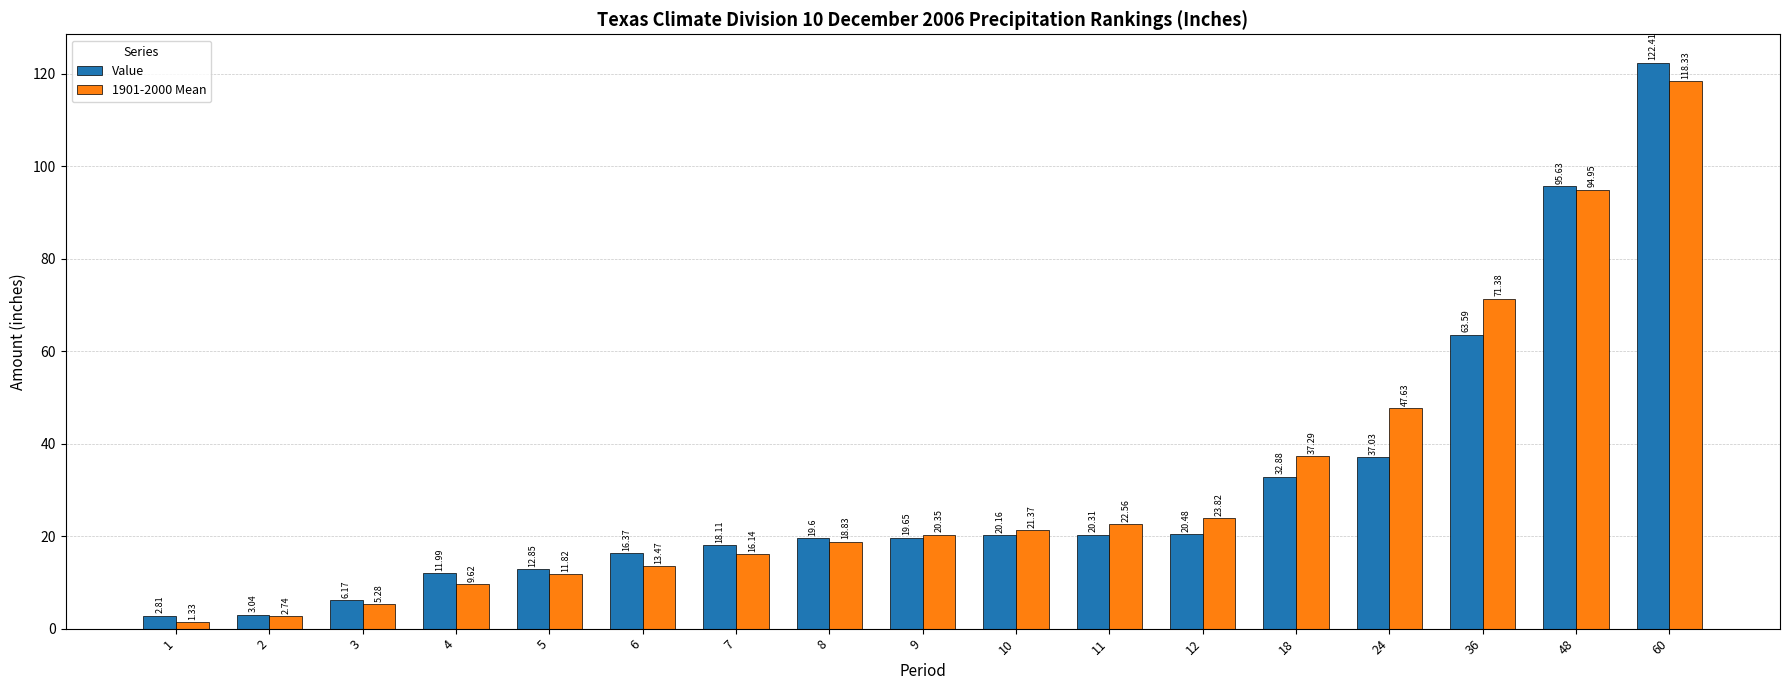

What is the value of the Value bar at the 12th from the left?

20.5